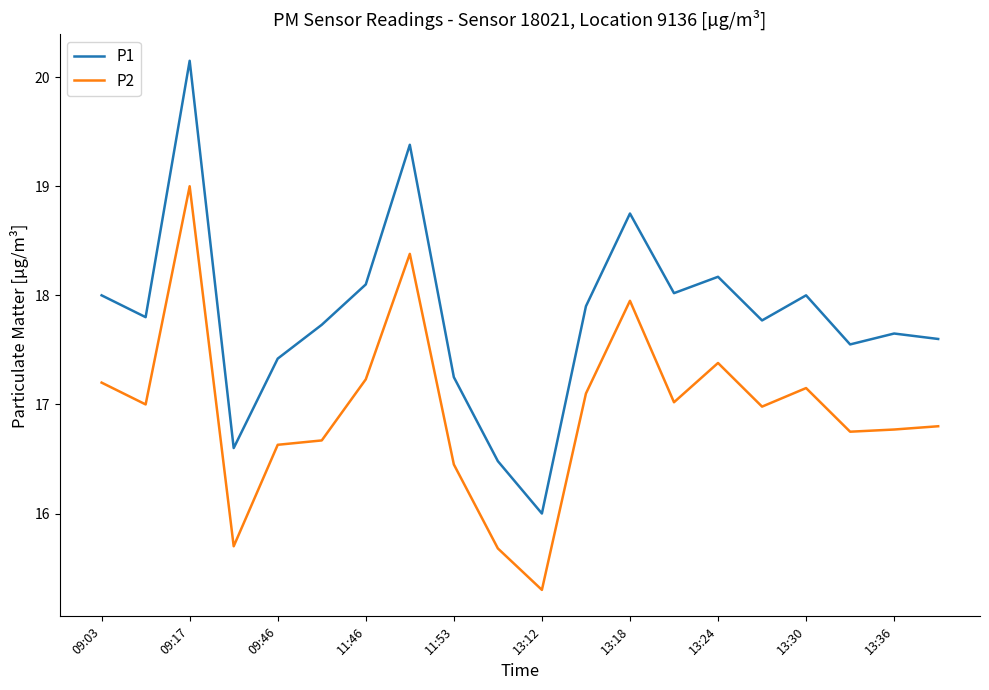

True or false: P1 and P2 intersect in this chart.

False